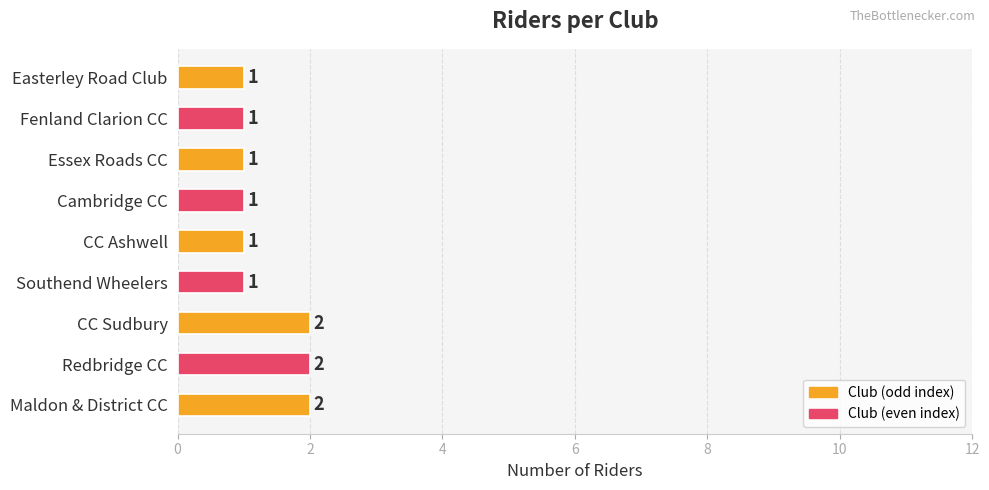

What is the sum of all values?

12